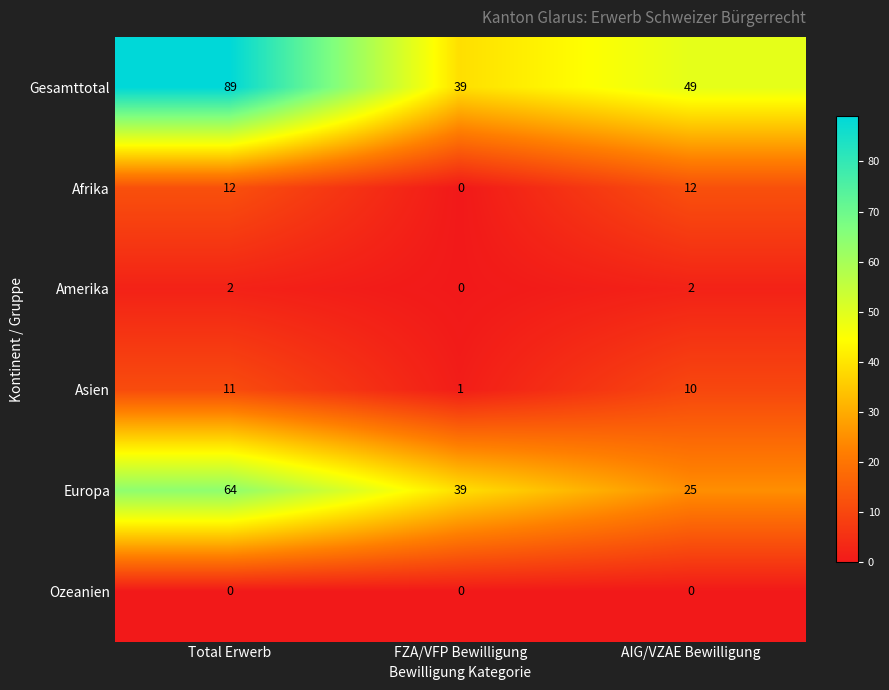

How many series are shown in this chart?

6